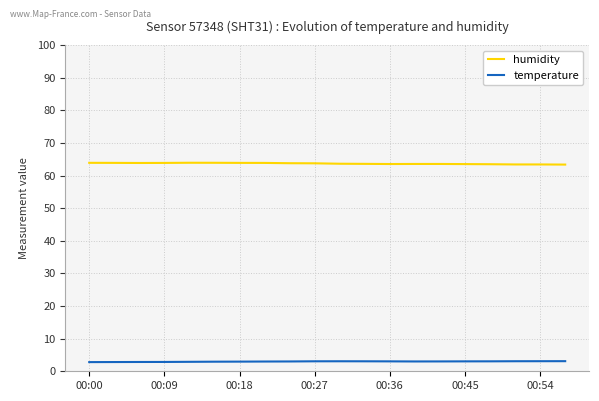

Which series has the largest total across all categories?

humidity